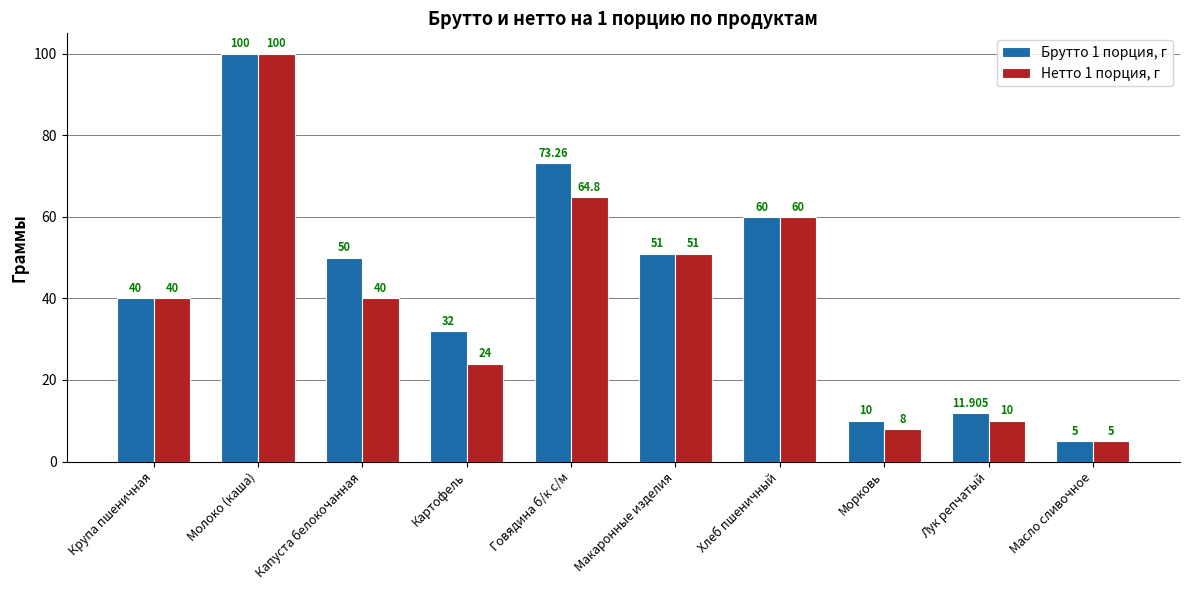

Reading right to left, list all the values displayed in this chart.

Брутто 1 порция, г: 5.0	11.9	10.0	60.0	51.0	73.3	32.0	50.0	100.0	40.0
Нетто 1 порция, г: 5.0	10.0	8.0	60.0	51.0	64.8	24.0	40.0	100.0	40.0